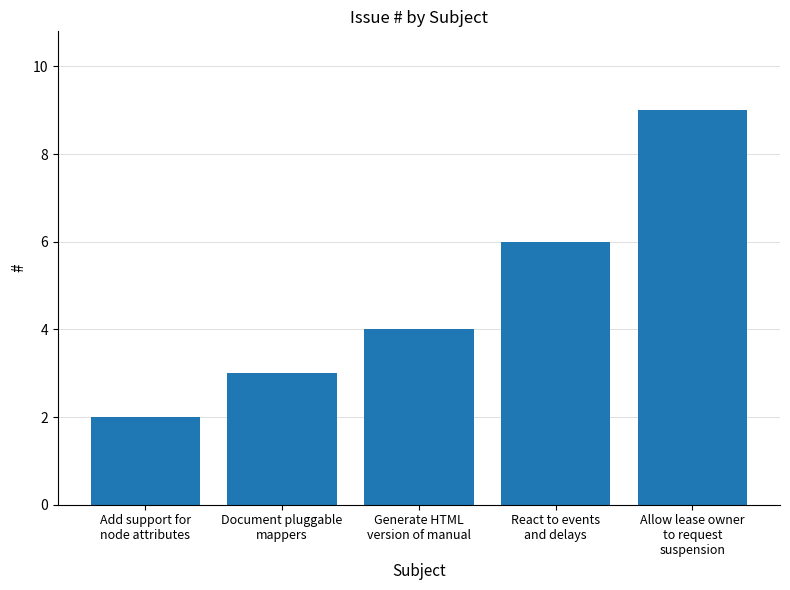

How many categories are shown in the chart?

5